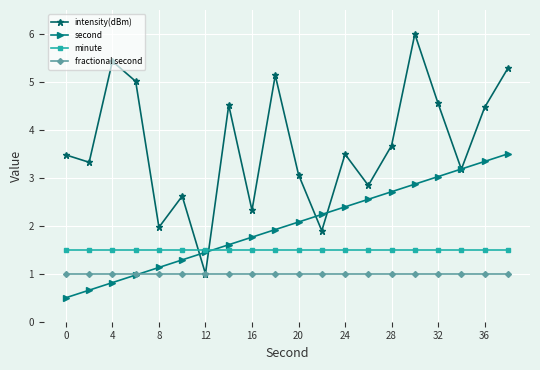

Which series has the largest range (max minus min)?

intensity(dBm)